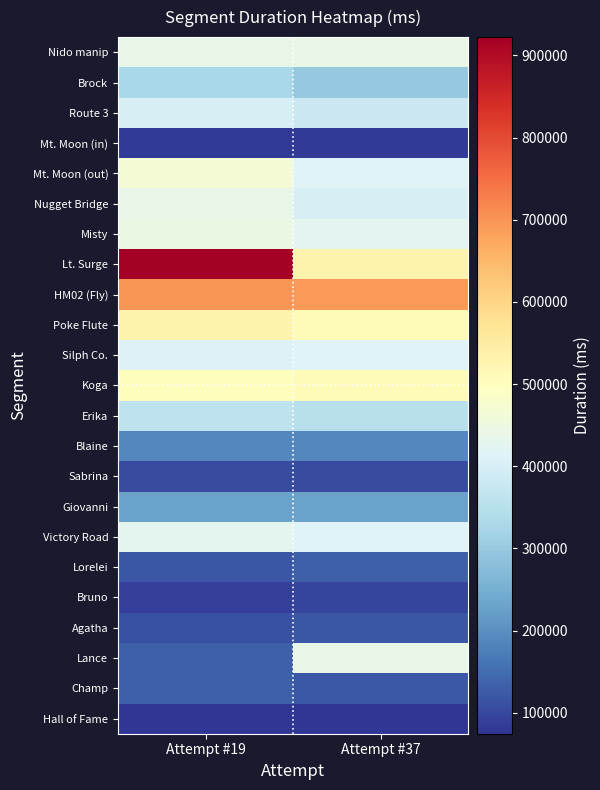

Reading right to left, list all the values displayed in this chart.

Nido manip: Attempt #37=439668	Attempt #19=436095
Brock: Attempt #37=298245	Attempt #19=327368
Route 3: Attempt #37=381226	Attempt #19=402037
Mt. Moon (in): Attempt #37=84408	Attempt #19=81765
Mt. Moon (out): Attempt #37=413099	Attempt #19=467834
Nugget Bridge: Attempt #37=401942	Attempt #19=438648
Misty: Attempt #37=425212	Attempt #19=445036
Lt. Surge: Attempt #37=530648	Attempt #19=922277
HM02 (Fly): Attempt #37=692199	Attempt #19=699696
Poke Flute: Attempt #37=510642	Attempt #19=530179
Silph Co.: Attempt #37=415459	Attempt #19=410742
Koga: Attempt #37=509203	Attempt #19=503661
Erika: Attempt #37=350386	Attempt #19=362003
Blaine: Attempt #37=187676	Attempt #19=187893
Sabrina: Attempt #37=107596	Attempt #19=106610
Giovanni: Attempt #37=227176	Attempt #19=229457
Victory Road: Attempt #37=413808	Attempt #19=425568
Lorelei: Attempt #37=131949	Attempt #19=118267
Bruno: Attempt #37=96109	Attempt #19=88945
Agatha: Attempt #37=117852	Attempt #19=113604
Lance: Attempt #37=435780	Attempt #19=133597
Champ: Attempt #37=121080	Attempt #19=131062
Hall of Fame: Attempt #37=74596	Attempt #19=74518